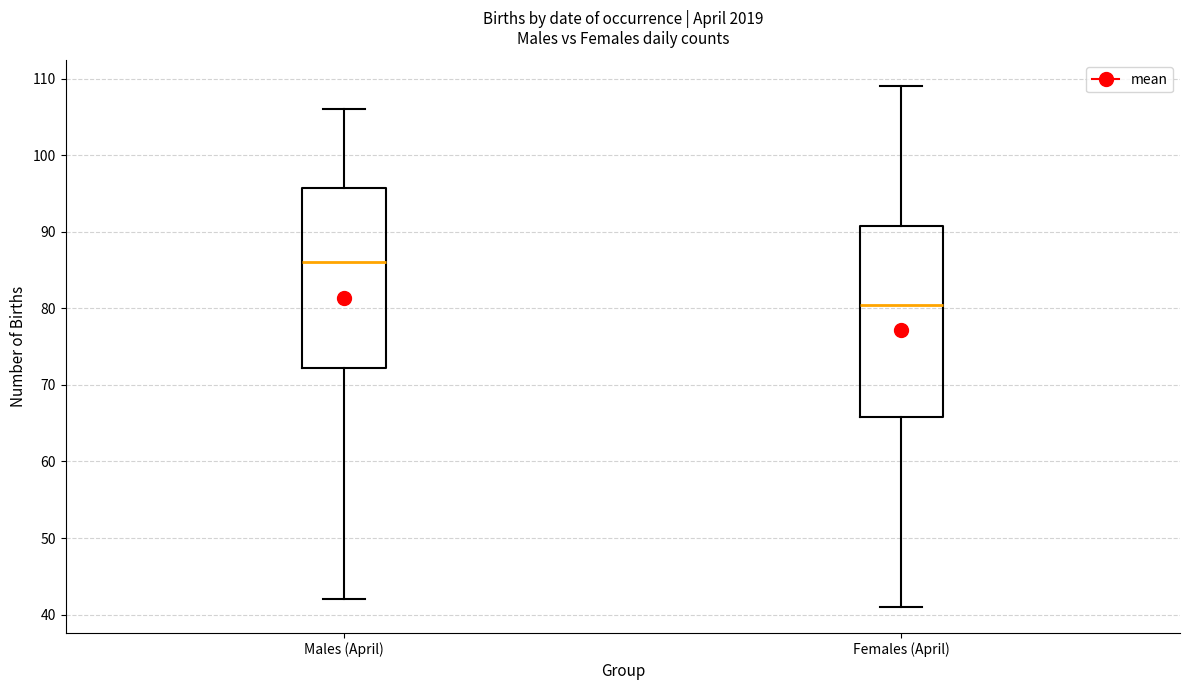

Where does the median line of the box for Males (April) sit on the y-axis? The values are not printed on the chart, so give them approximately, as read against the axis.

86